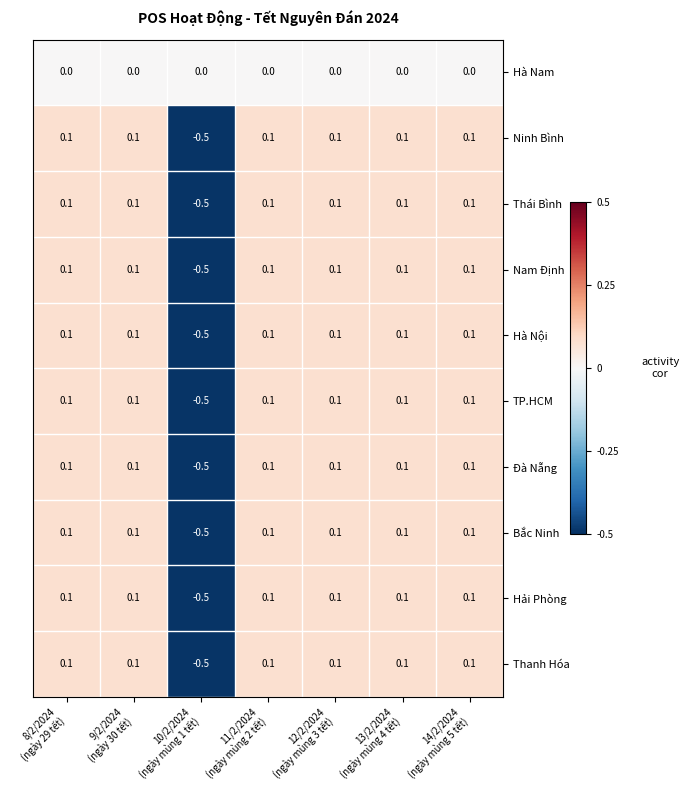

What is the smallest value displayed?

-0.5